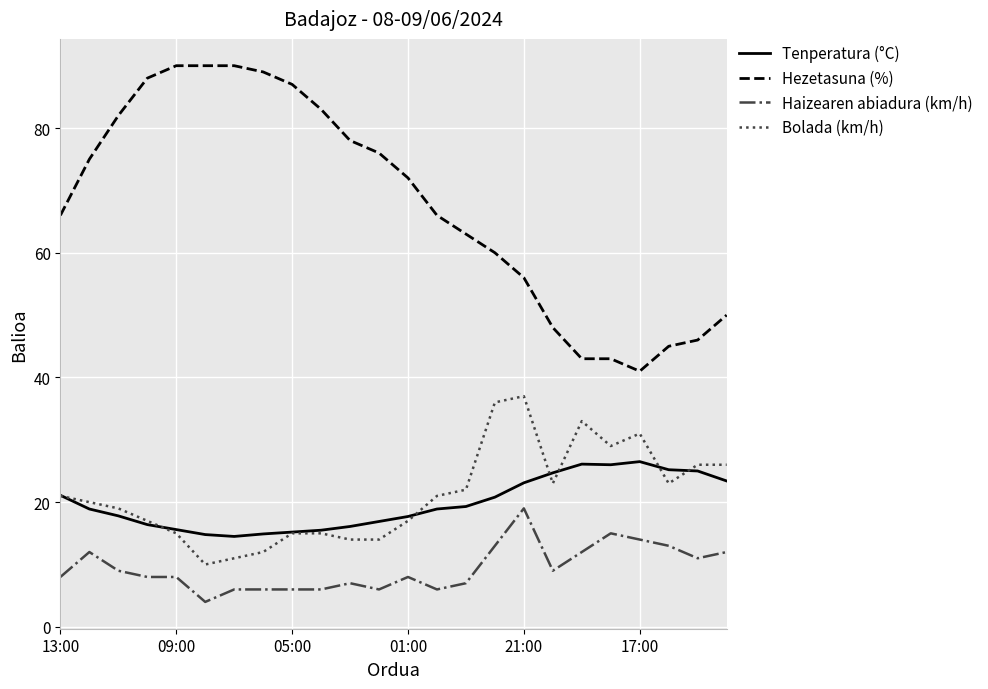

Rank the series by their maximum value, from highest to lowest.

Hezetasuna (%), Bolada (km/h), Tenperatura (°C), Haizearen abiadura (km/h)